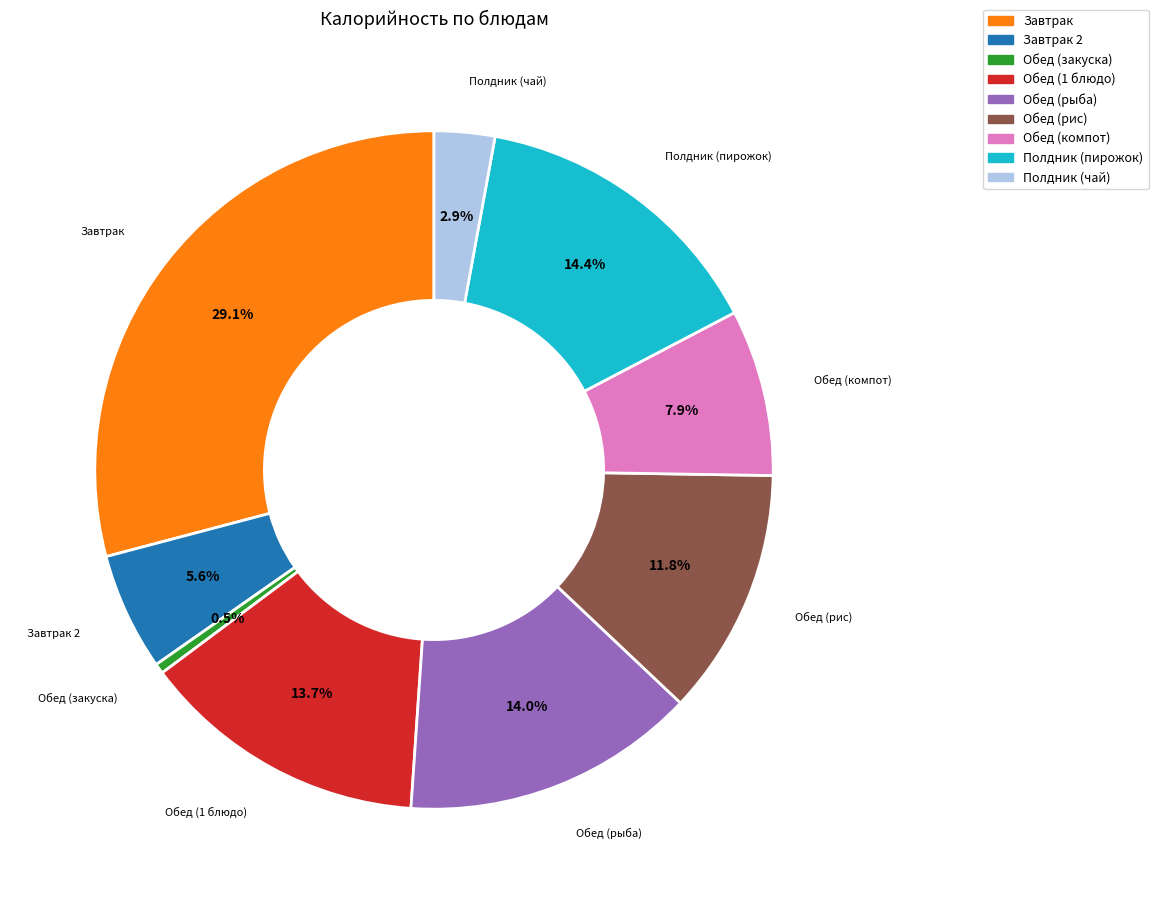

Does any single category account for the majority?

No